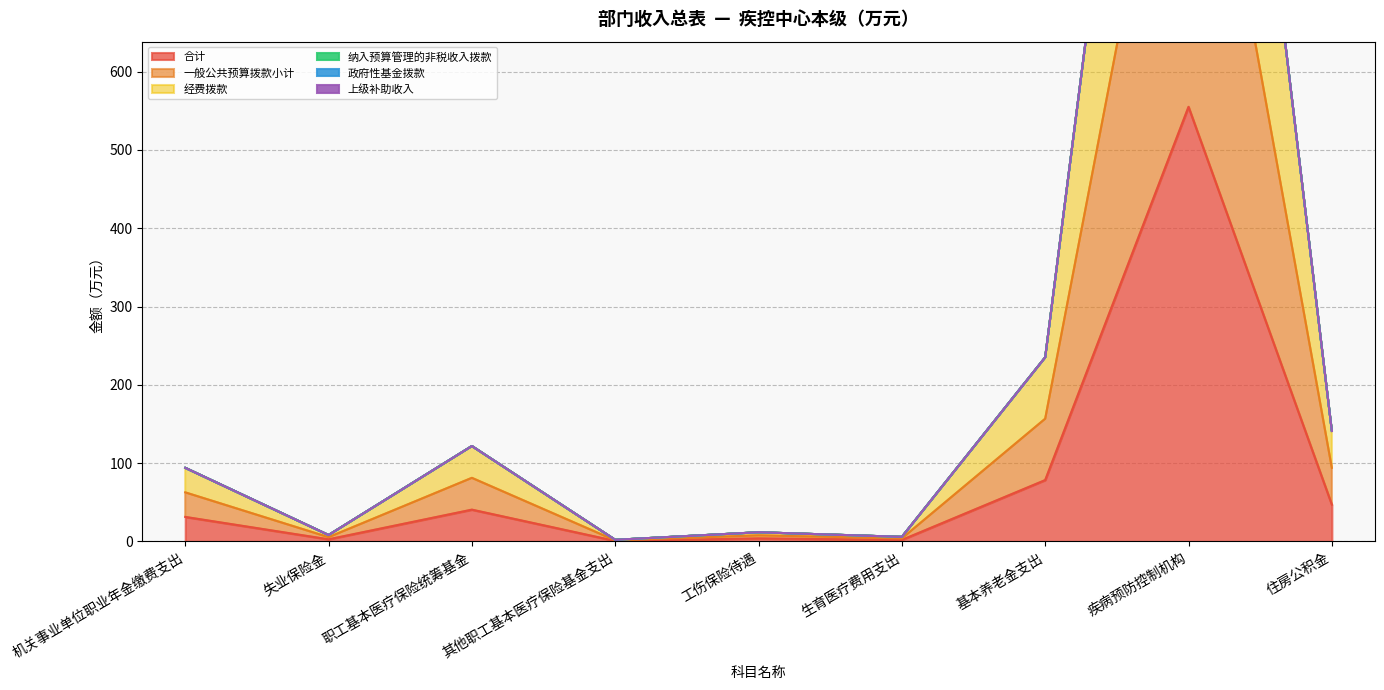

The value of 合计 at 生育医疗费用支出 is 1.1. True or false?

False